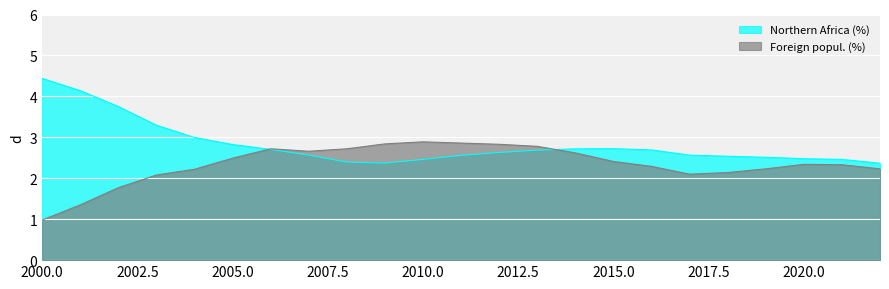

List the series in order of their peak value, lowest first.

Foreign popul. (%), Northern Africa (%)